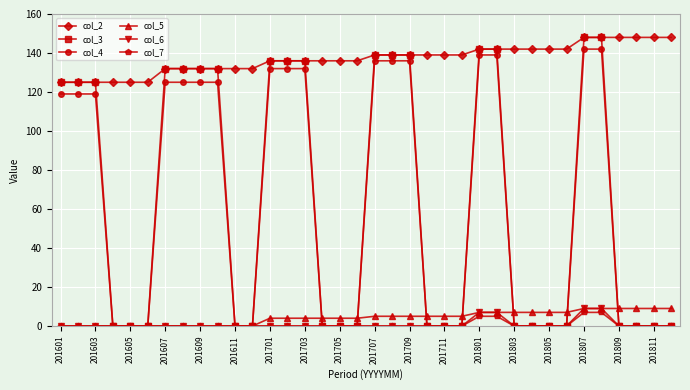

What is the maximum value shown in the chart?

148